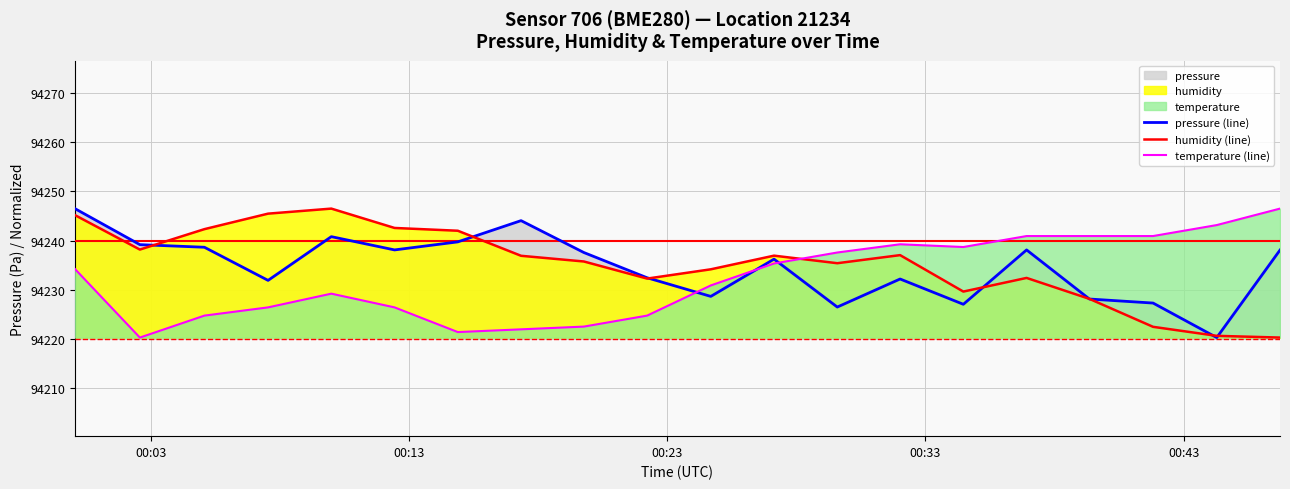

Which series ends up on top after the final intersection of temperature (line) and pressure (line)?

temperature (line)